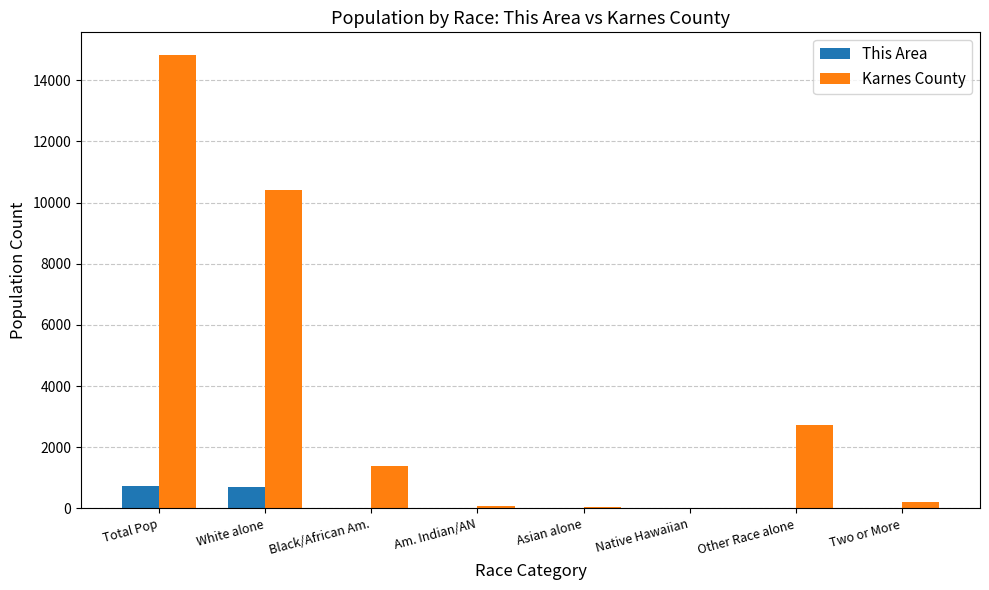

Which series has the largest total across all categories?

Karnes County